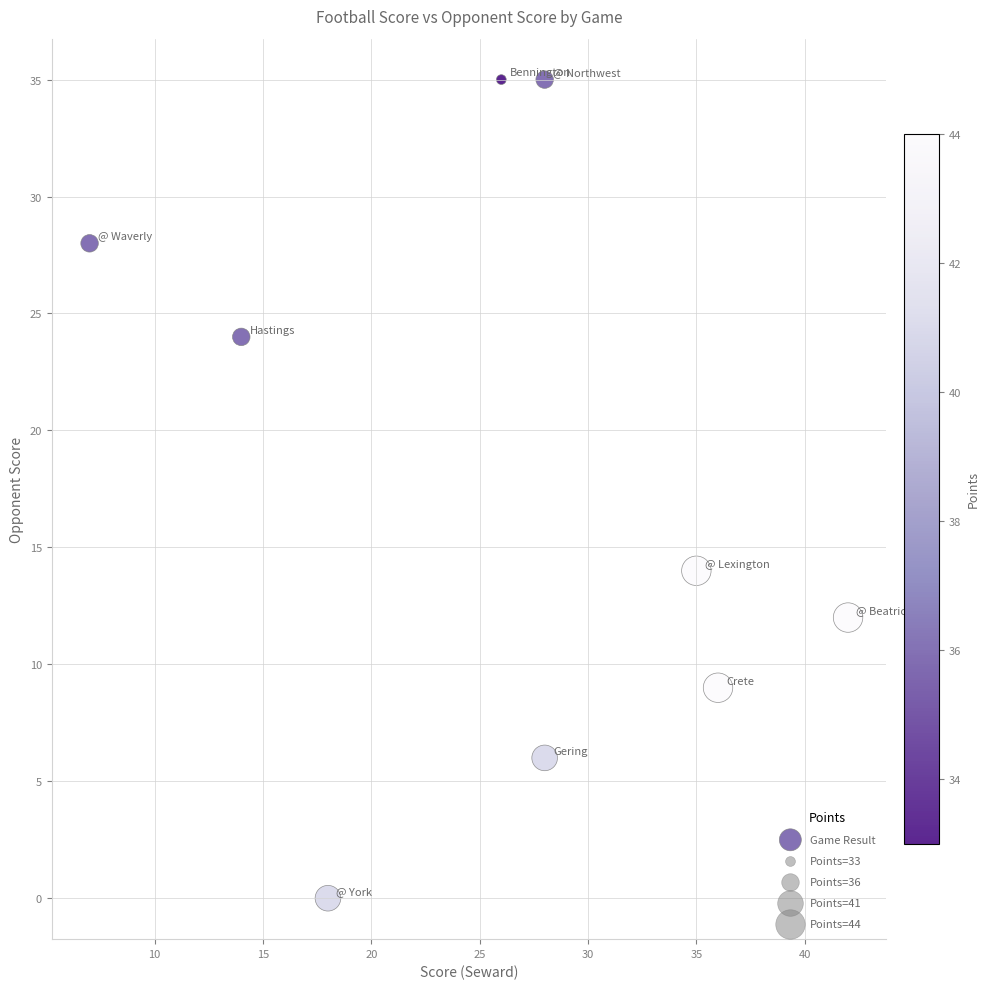

What is the range of X values (max minus min)?

35